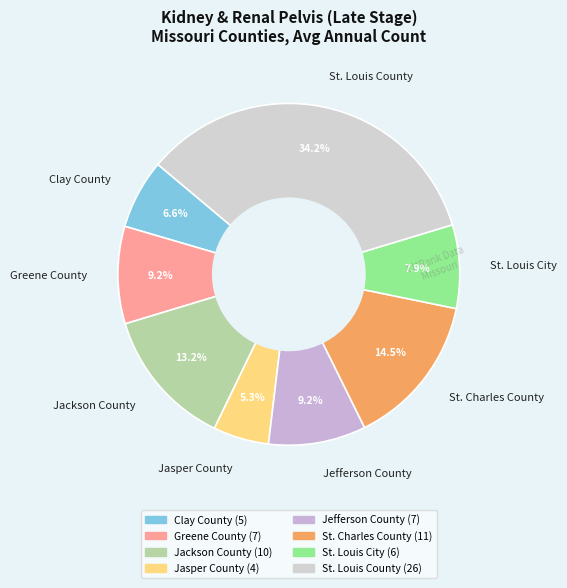

How many segments does this pie chart have?

8